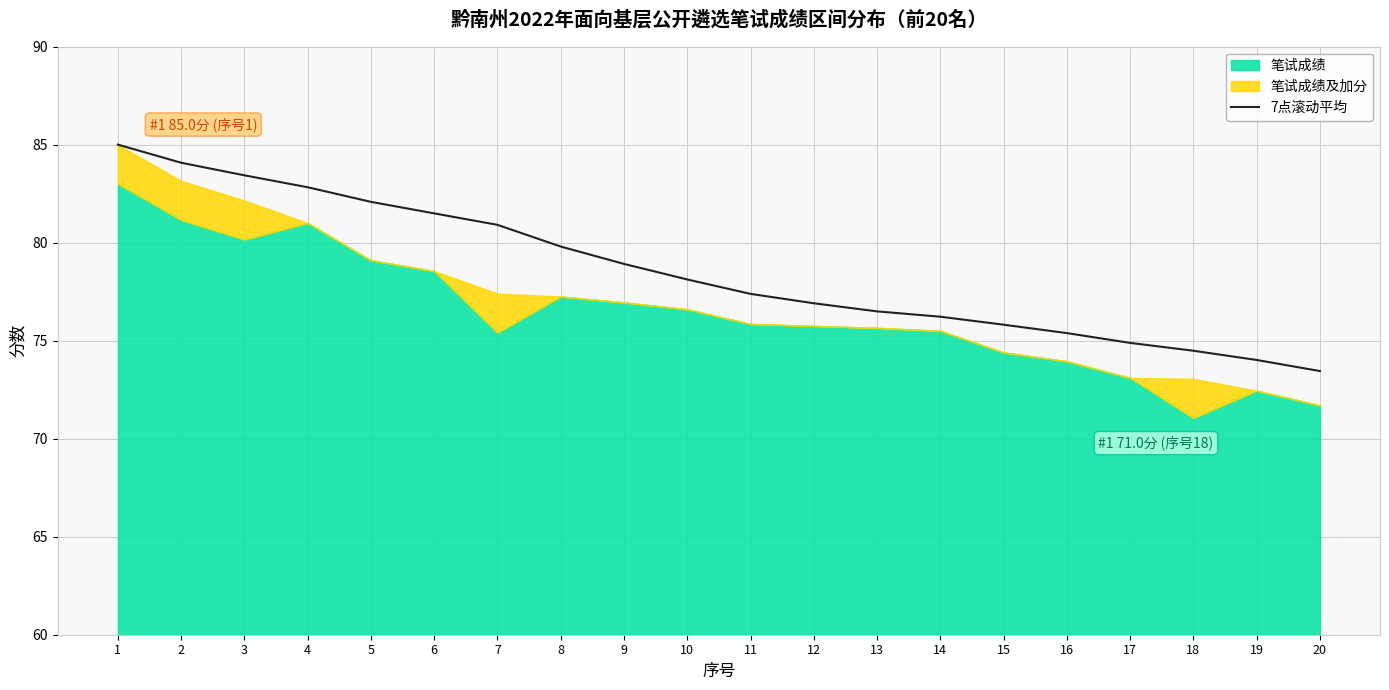

Which category has the highest value across all series?

1